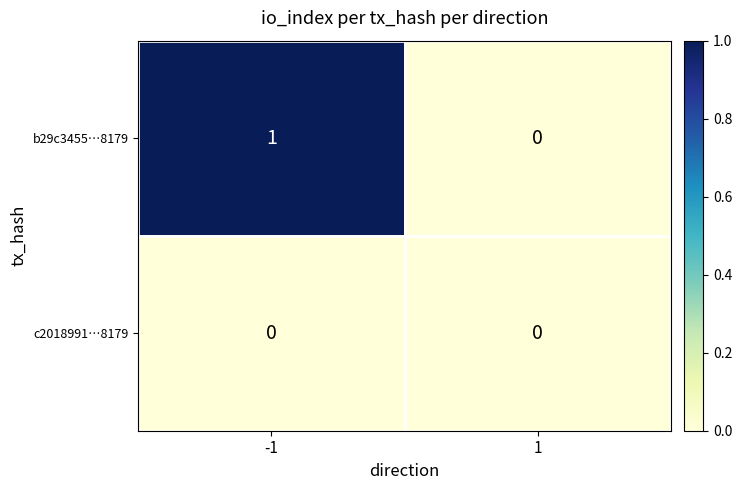

The value of c2018991…8179 at 1 is 0. True or false?

True